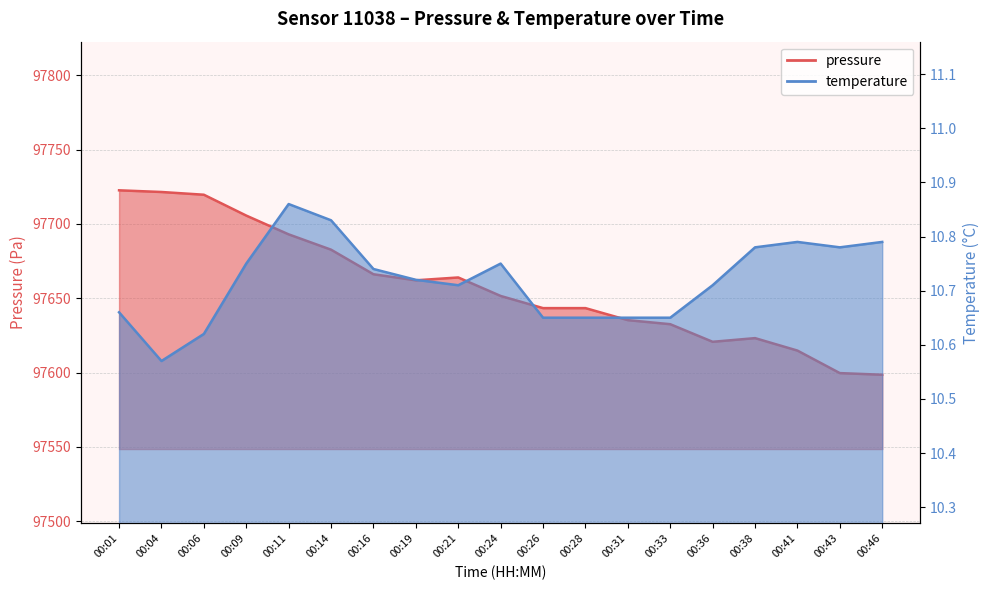

Reading left to right, what are all the values shown in this chart?

pressure: 00:01=97722.6	00:04=97721.5	00:06=97719.7	00:09=97705.6	00:11=97693.0	00:14=97682.7	00:16=97666.2	00:19=97662.1	00:21=97664.0	00:24=97651.6	00:26=97643.4	00:28=97643.4	00:31=97635.3	00:33=97632.6	00:36=97620.7	00:38=97623.2	00:41=97614.8	00:43=97599.7	00:46=97598.6
temperature: 00:01=10.7	00:04=10.6	00:06=10.6	00:09=10.8	00:11=10.9	00:14=10.8	00:16=10.7	00:19=10.7	00:21=10.7	00:24=10.8	00:26=10.7	00:28=10.7	00:31=10.7	00:33=10.7	00:36=10.7	00:38=10.8	00:41=10.8	00:43=10.8	00:46=10.8